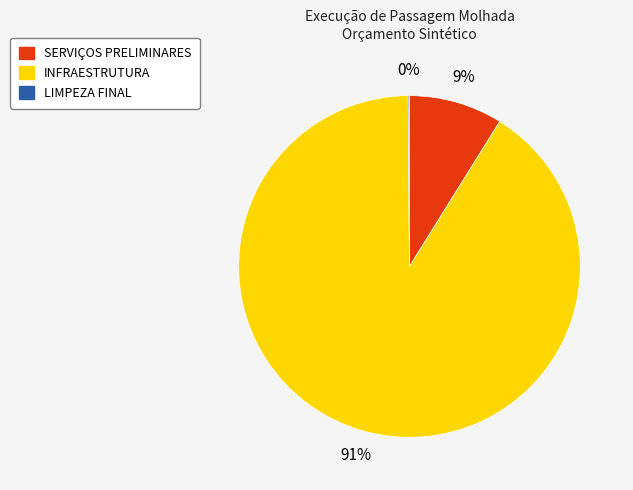

To the nearest percent, what percentage of the pie is SERVIÇOS PRELIMINARES?

9%